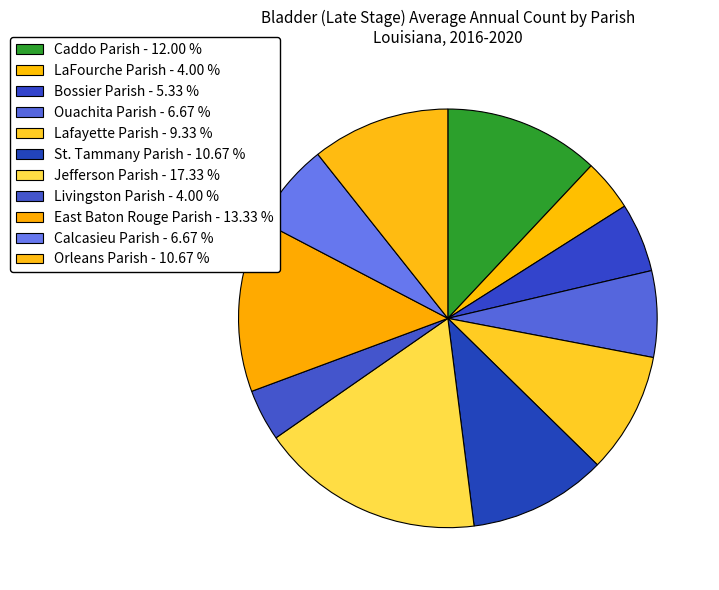

Approximately how many times larger is the value at LaFourche Parish compared to Livingston Parish?

1.0